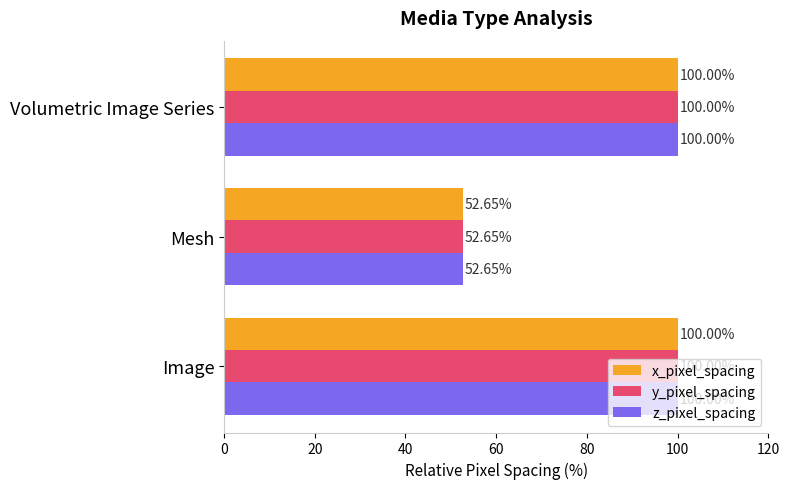

What is the total value across all series at Volumetric Image Series?

300.0